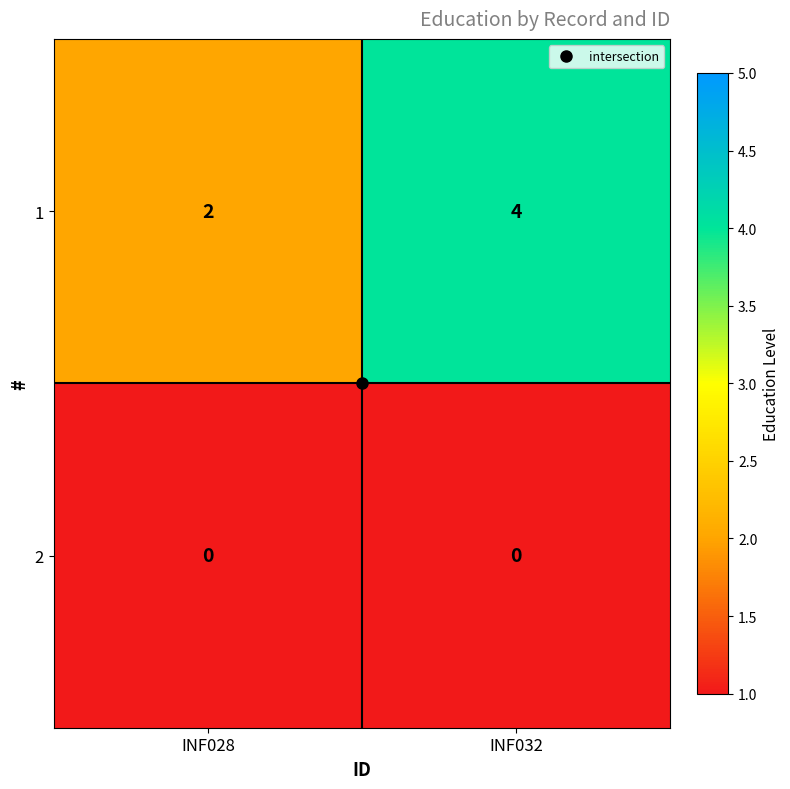

What is the approximate value of 1 at INF032?

4